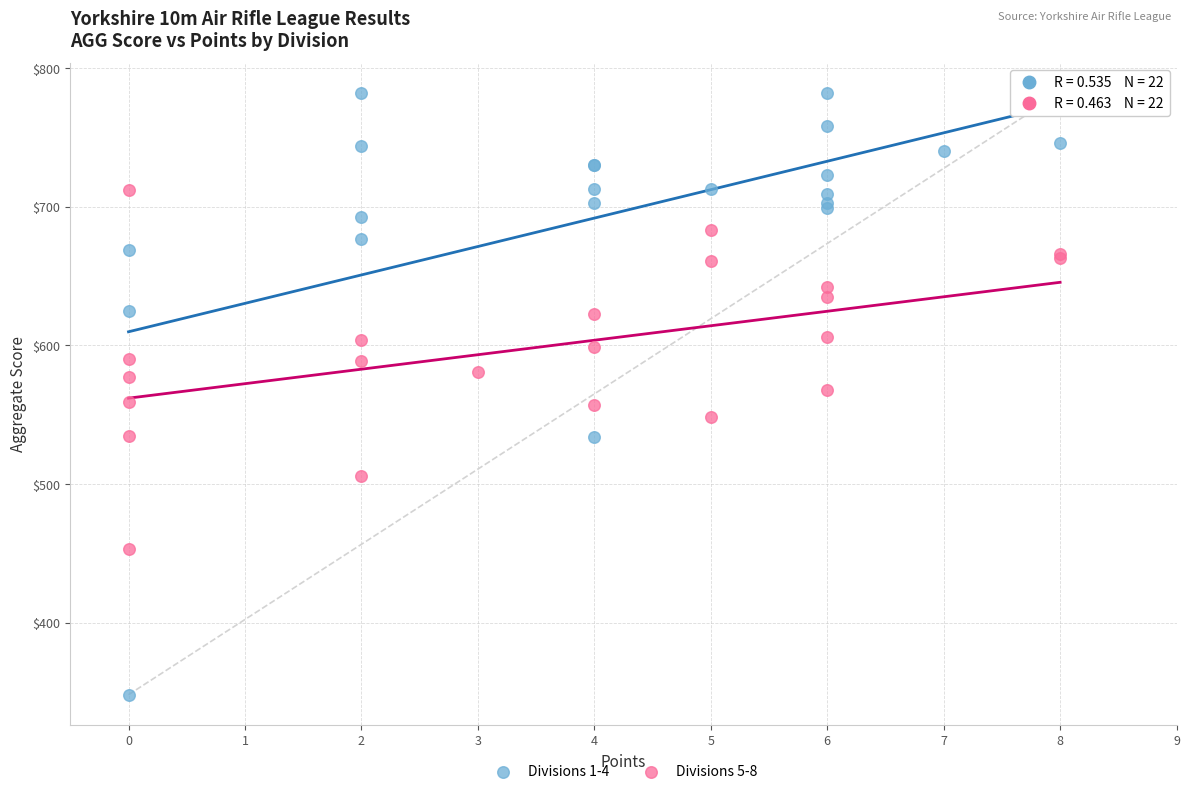

Which series reaches the maximum Y coordinate?

Divisions 1-4